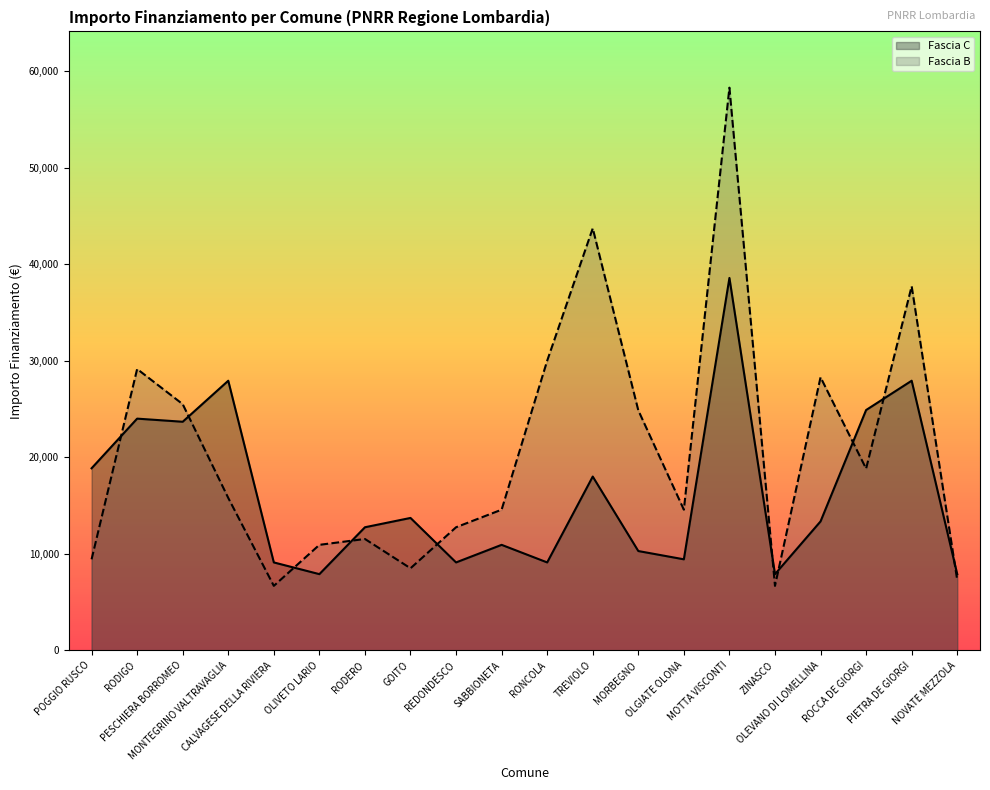

Which series has the largest total across all categories?

Fascia B